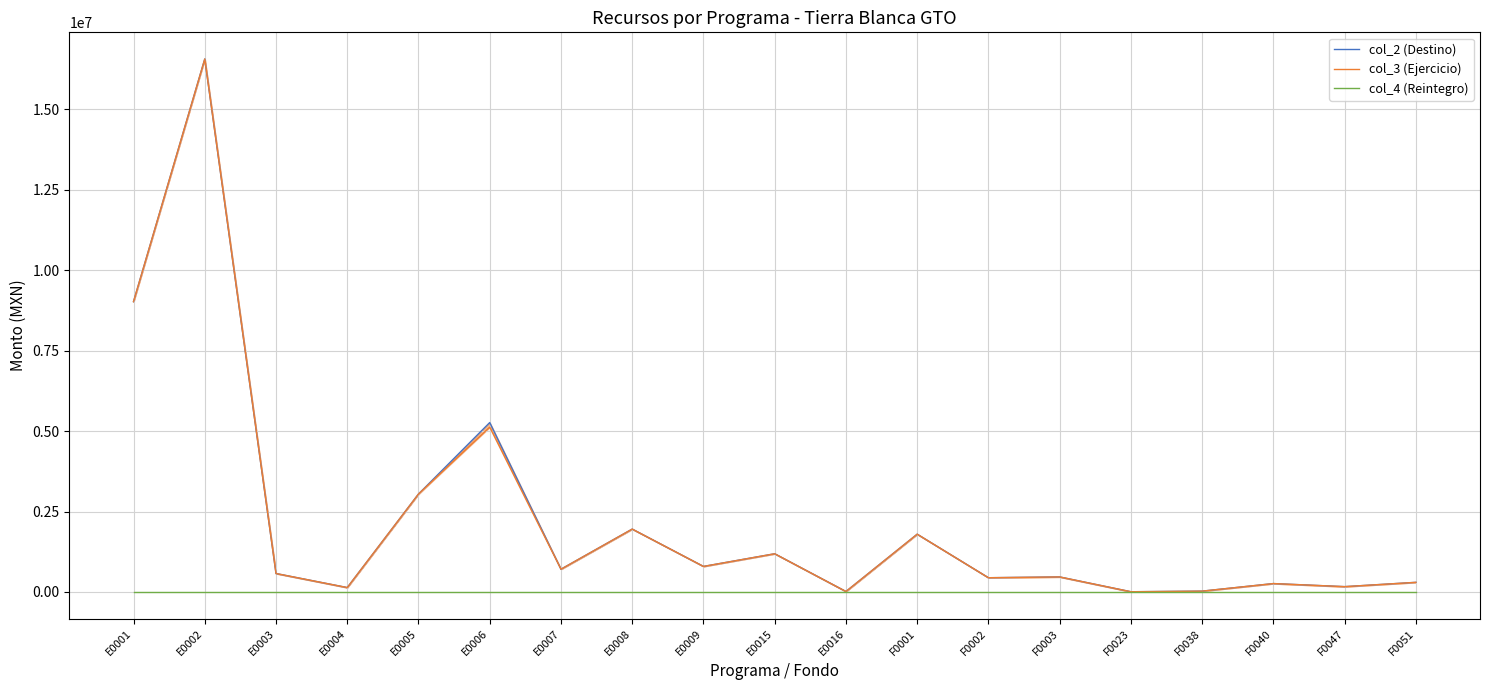

Which category has the lowest value across all series?

E0001